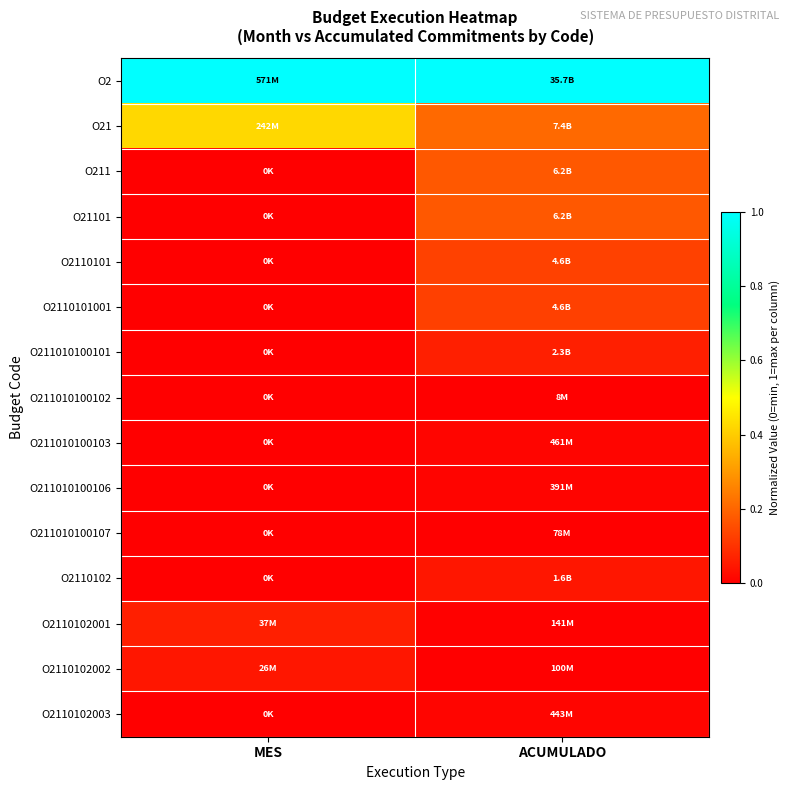

Reading left to right, extract all data points from this chart.

O2: MES=1.0	ACUMULADO=1.0
O21: MES=0.4	ACUMULADO=0.2
O211: MES=0.0	ACUMULADO=0.2
O21101: MES=0.0	ACUMULADO=0.2
O2110101: MES=0.0	ACUMULADO=0.1
O2110101001: MES=0.0	ACUMULADO=0.1
O211010100101: MES=0.0	ACUMULADO=0.1
O211010100102: MES=0.0	ACUMULADO=0.0
O211010100103: MES=0.0	ACUMULADO=0.0
O211010100106: MES=0.0	ACUMULADO=0.0
O211010100107: MES=0.0	ACUMULADO=0.0
O2110102: MES=0.0	ACUMULADO=0.0
O2110102001: MES=0.1	ACUMULADO=0.0
O2110102002: MES=0.0	ACUMULADO=0.0
O2110102003: MES=0.0	ACUMULADO=0.0